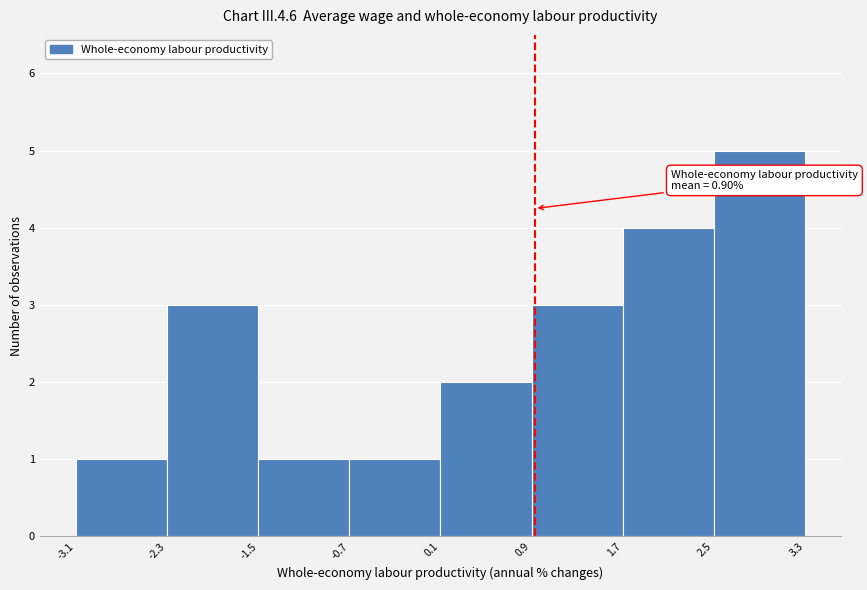

Which range on the x-axis has the tallest bar?

2.5 to 3.3